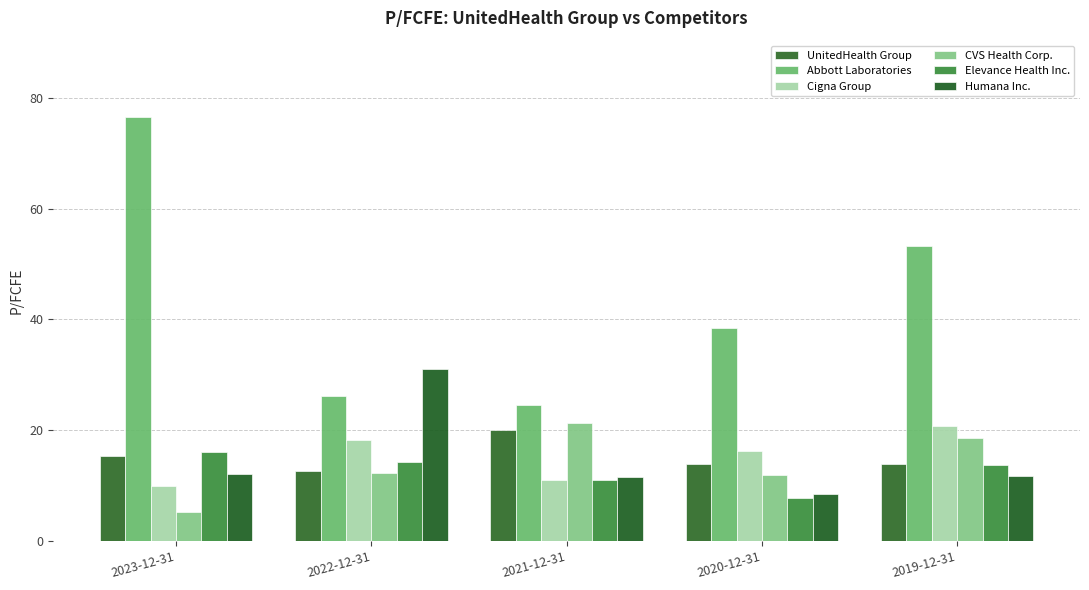

What is the maximum value for Cigna Group?

20.8